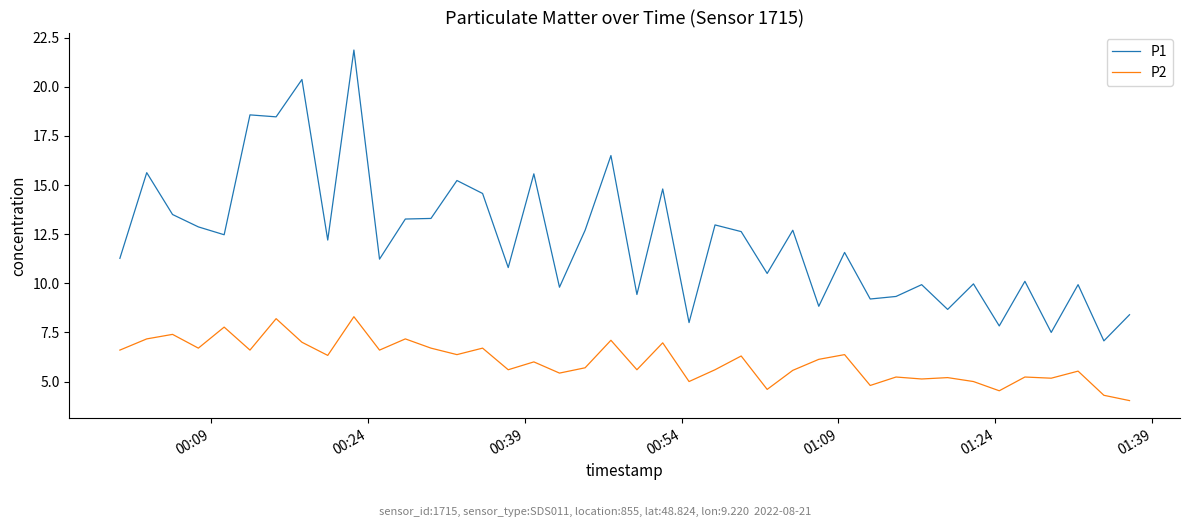

True or false: P2 has more than 0 interior local peaks.

True